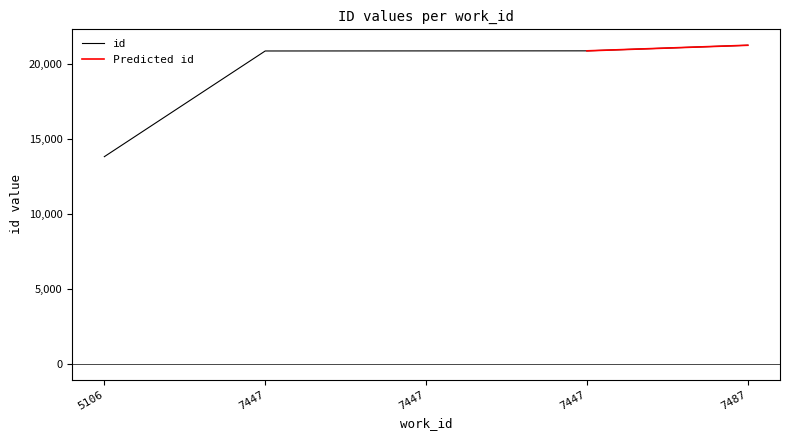

Approximately how many times larger is the value at 7447 compared to 5106?

1.5